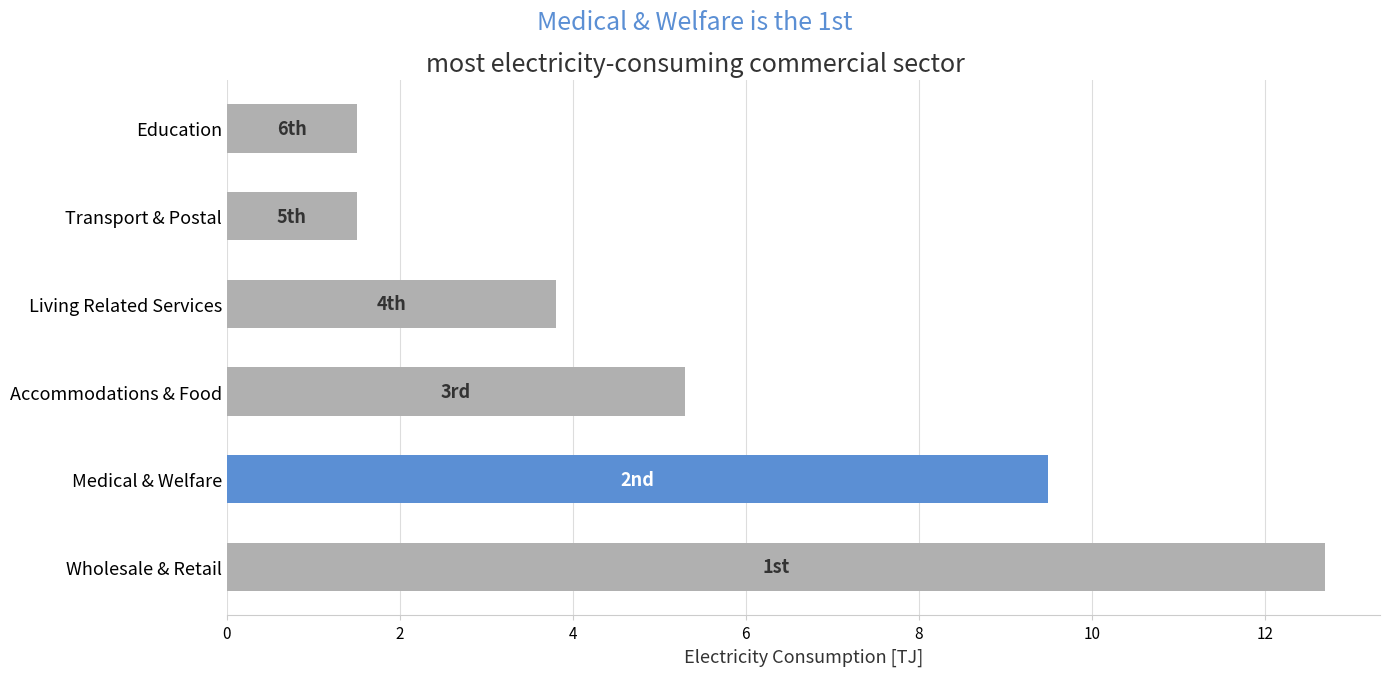

Are the bars horizontal?

Yes